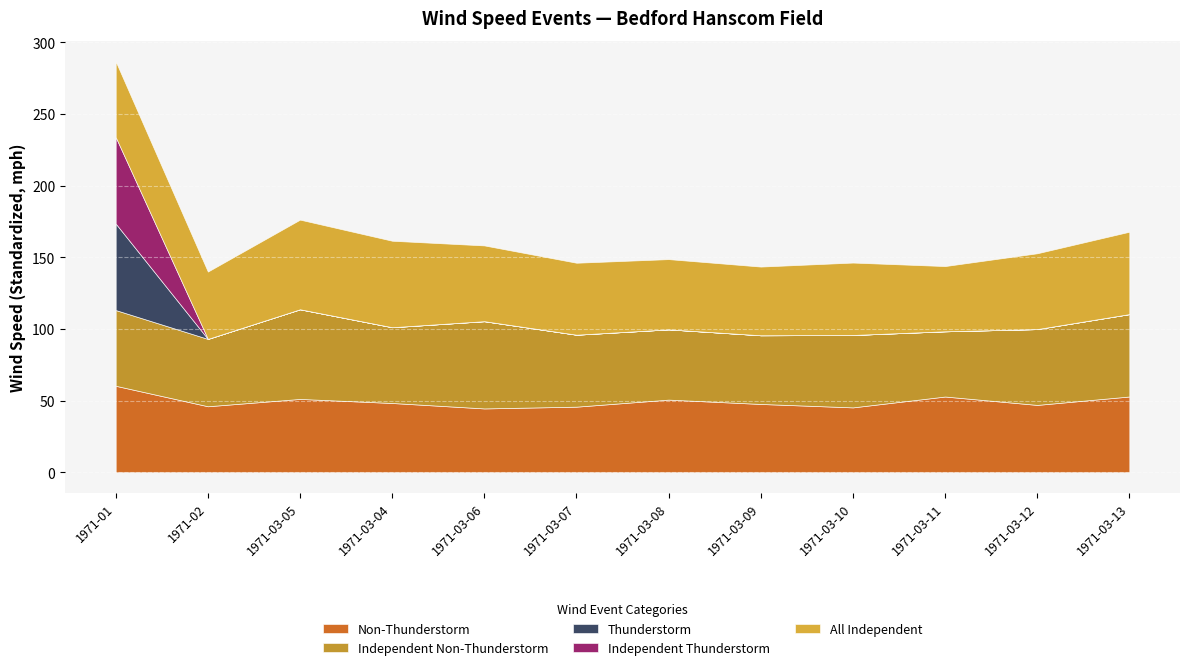

At which label is Independent Thunderstorm closest to 30?

1971-02